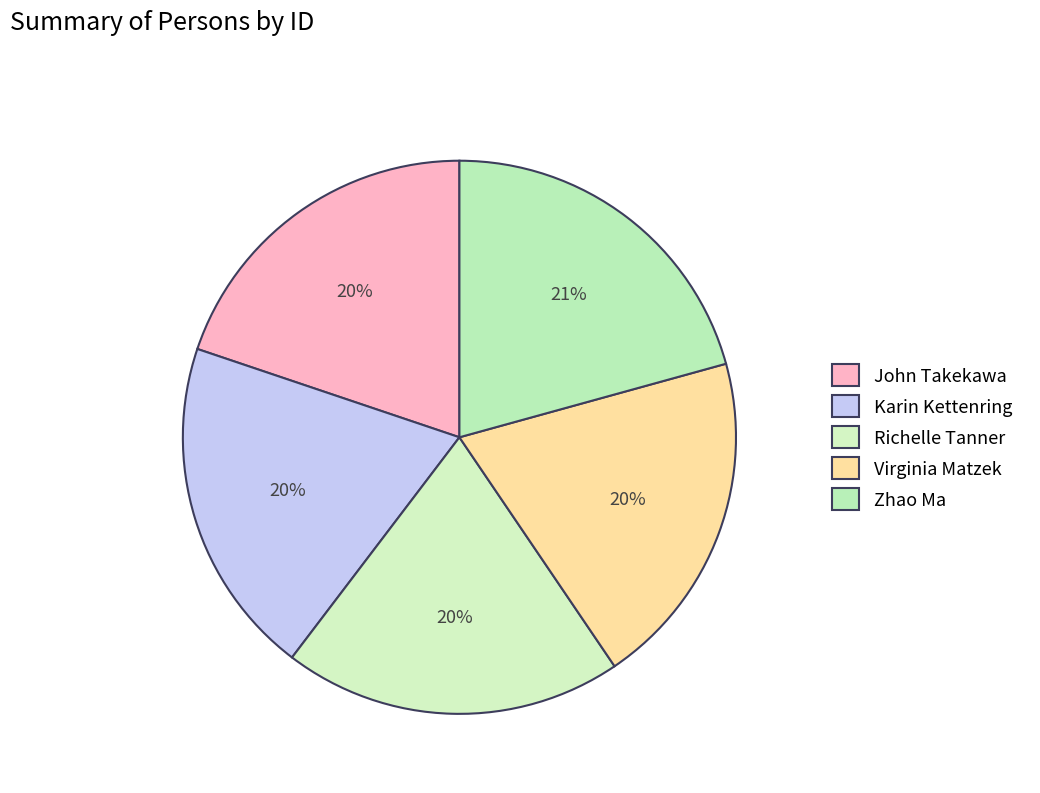

The Virginia Matzek slice represents 8% of the pie. True or false?

False